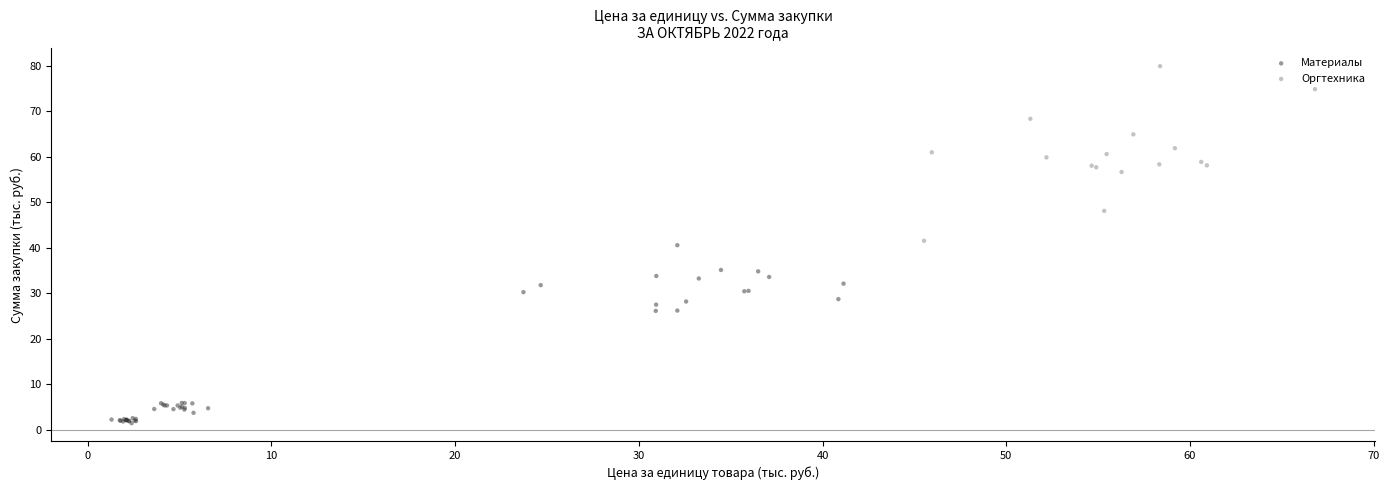

Which series contains the highest Y value?

Оргтехника